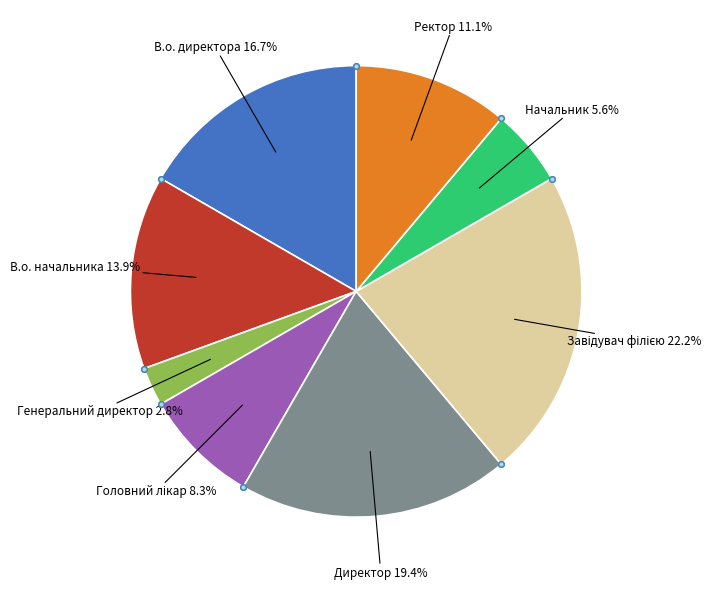

Is there any slice that represents more than half of the pie?

No